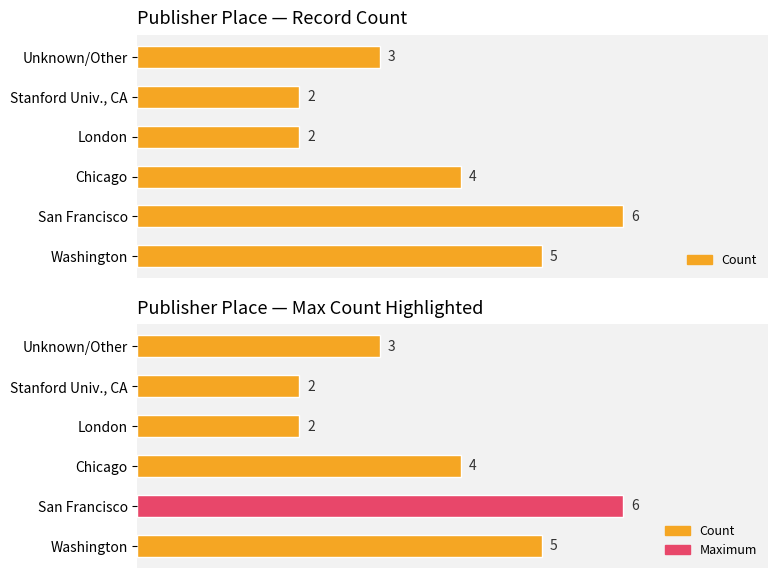

Which series has the largest total across all categories?

Count